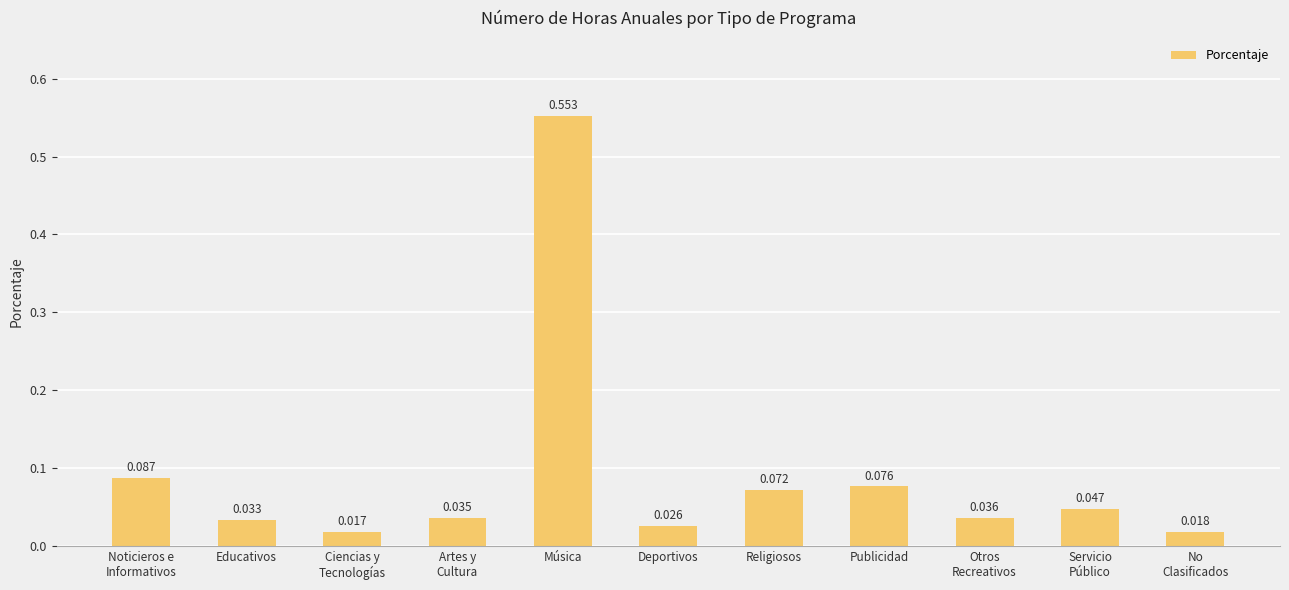

What is the label of the 7th bar from the left?

Religiosos